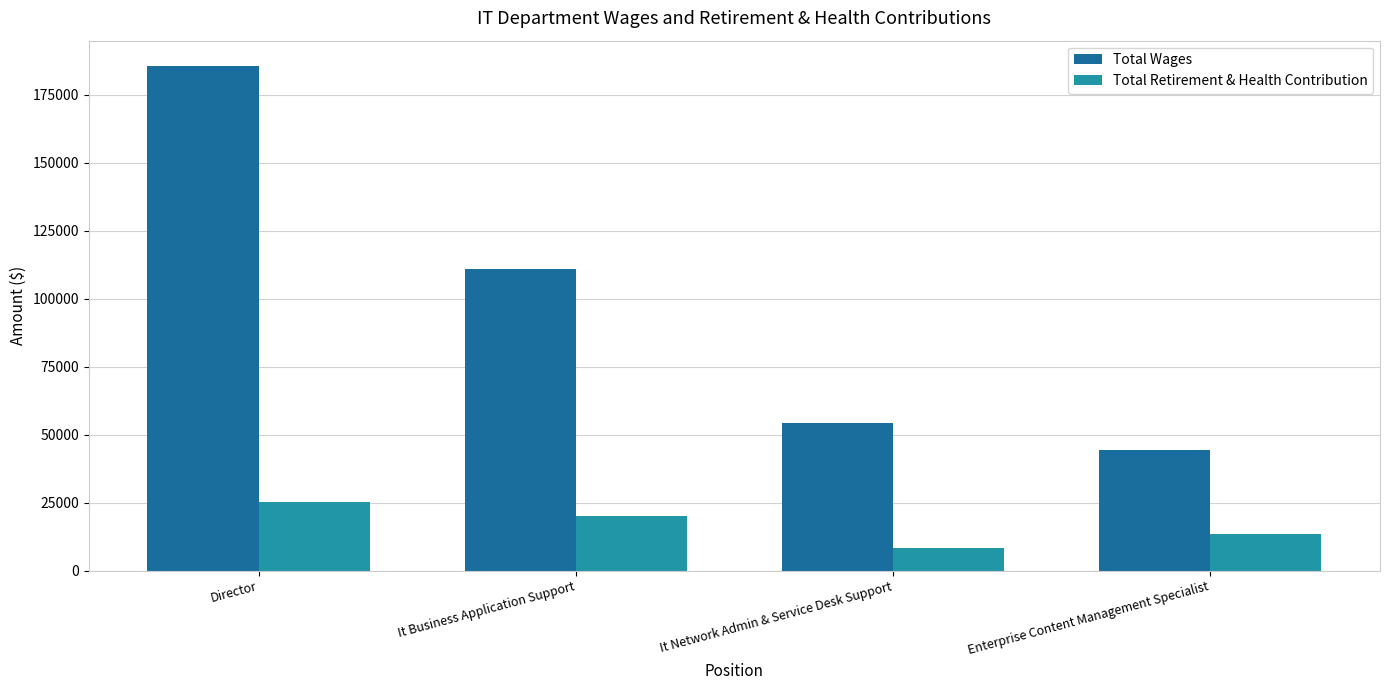

The Total Wages series shows 44404 at Enterprise Content Management Specialist. True or false?

True